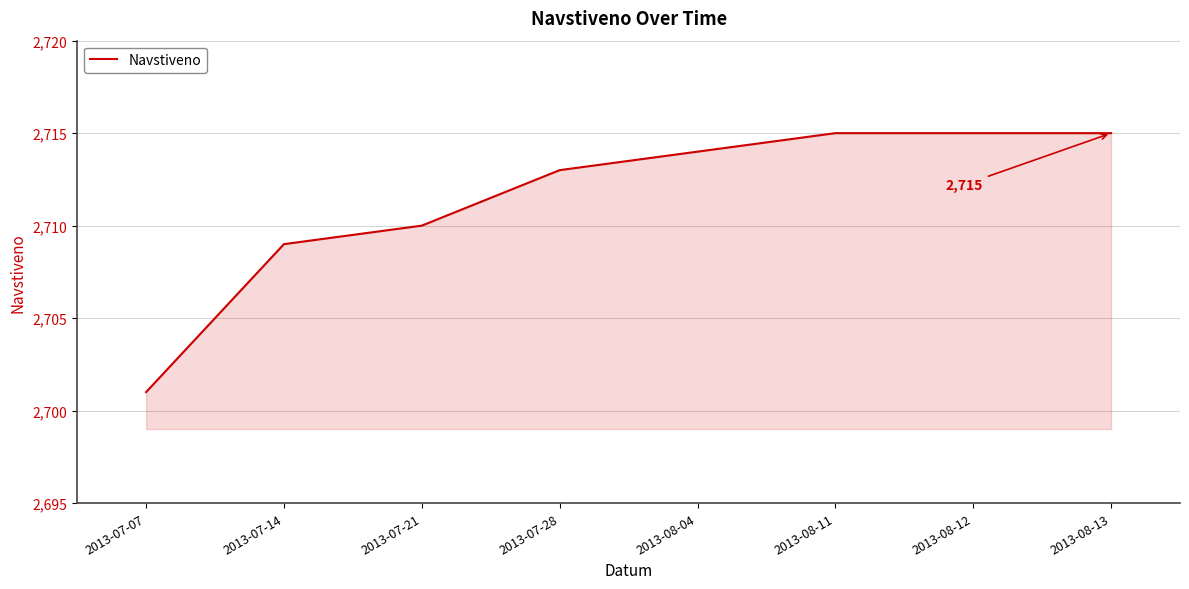

What position from the left is 2013-08-13?

8